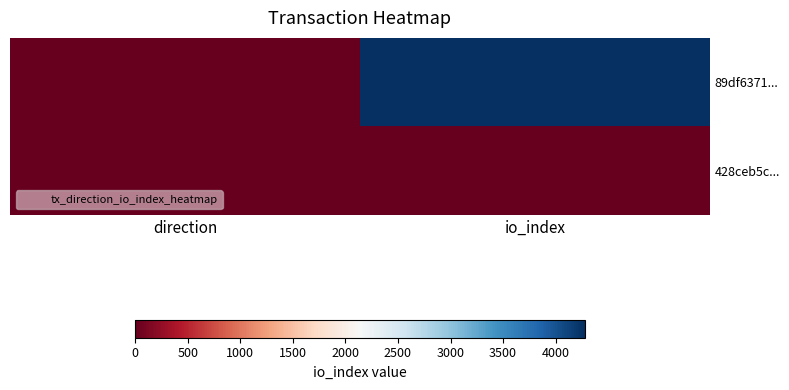

Rank the series at direction from highest to lowest value.

428ceb5c..., 89df6371...